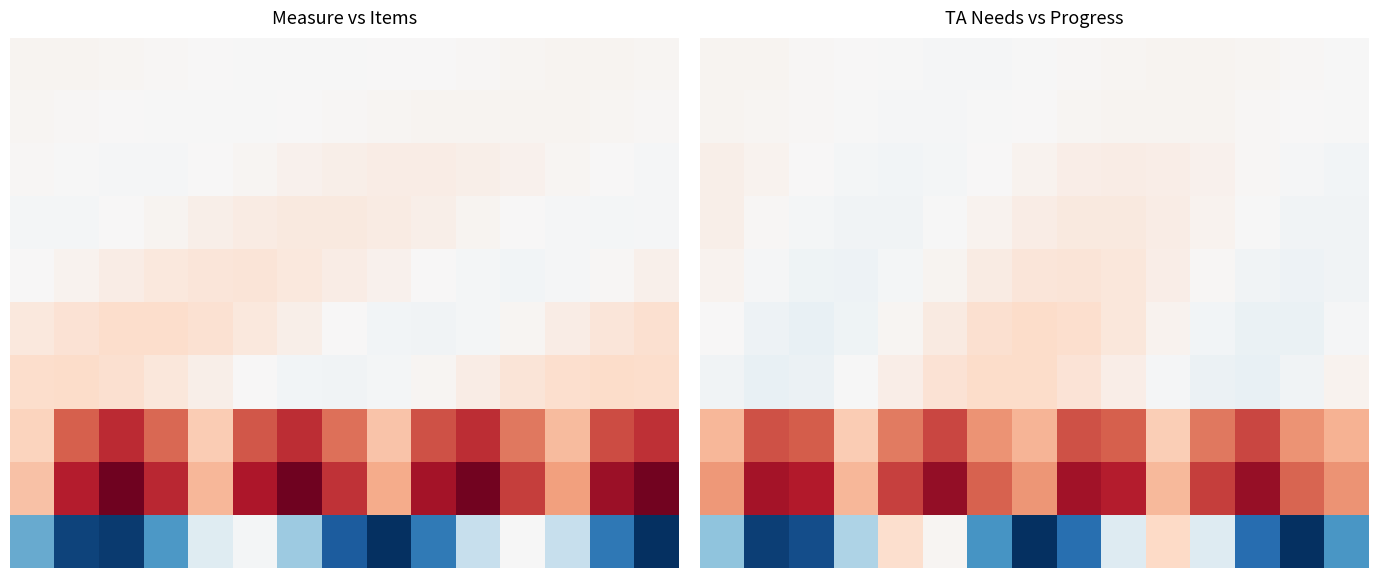

What is the total value across all series at 7?

4.1